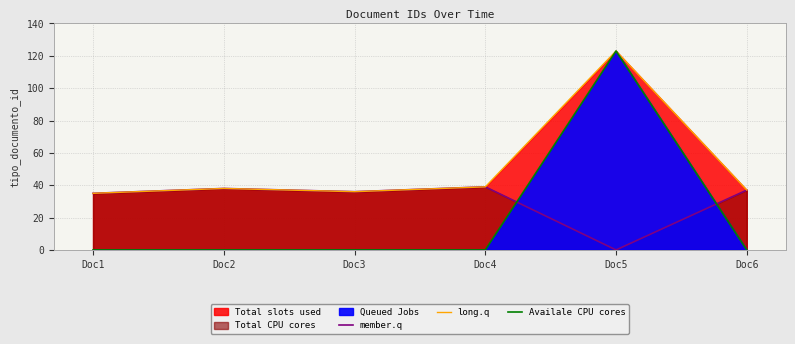

At which category does long.q reach its first local peak?

Doc2